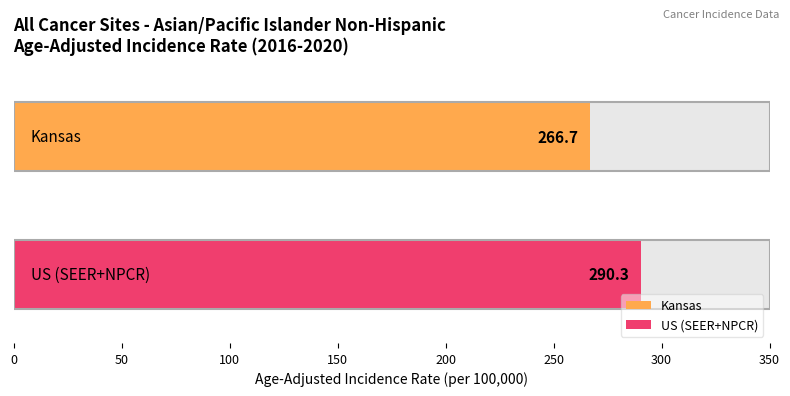

Is it true that the value at US (SEER+NPCR) is 86.1?

False